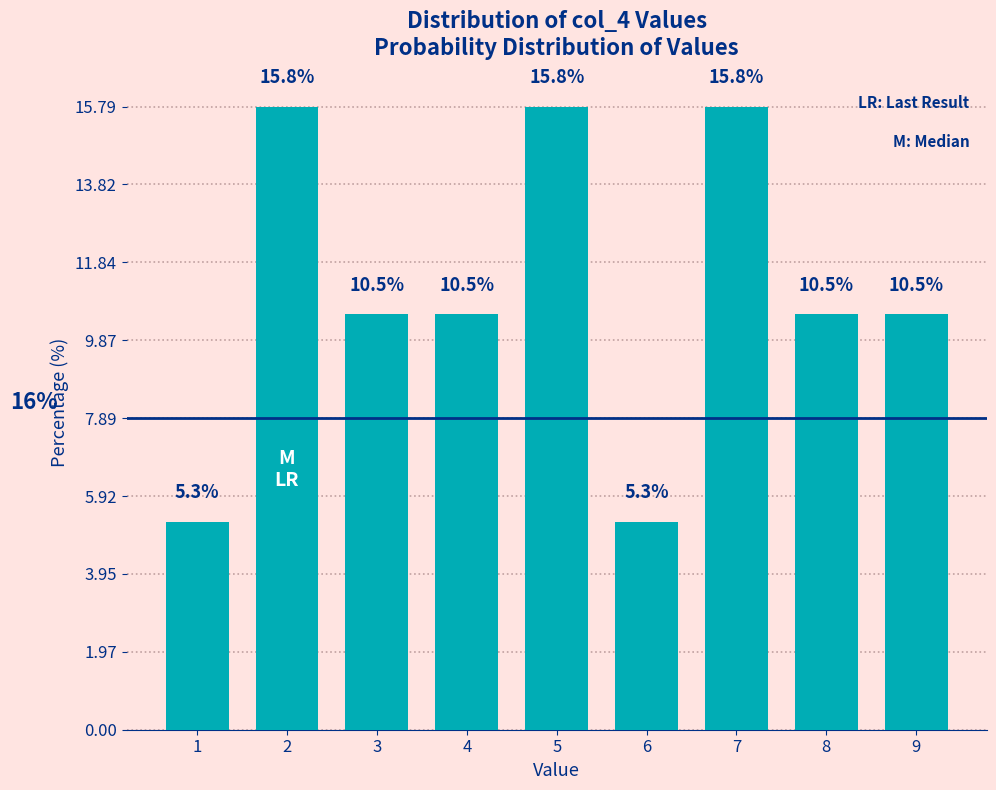

Reading right to left, extract all data points from this chart.

10.5	10.5	15.8	5.3	15.8	10.5	10.5	15.8	5.3